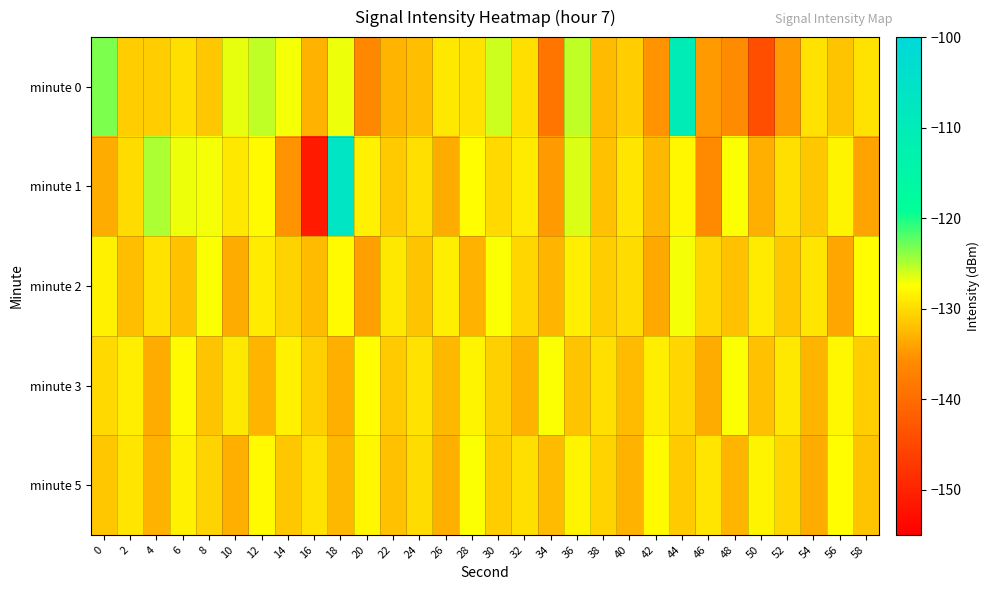

What is the difference between the highest and lowest values at 10?

6.7